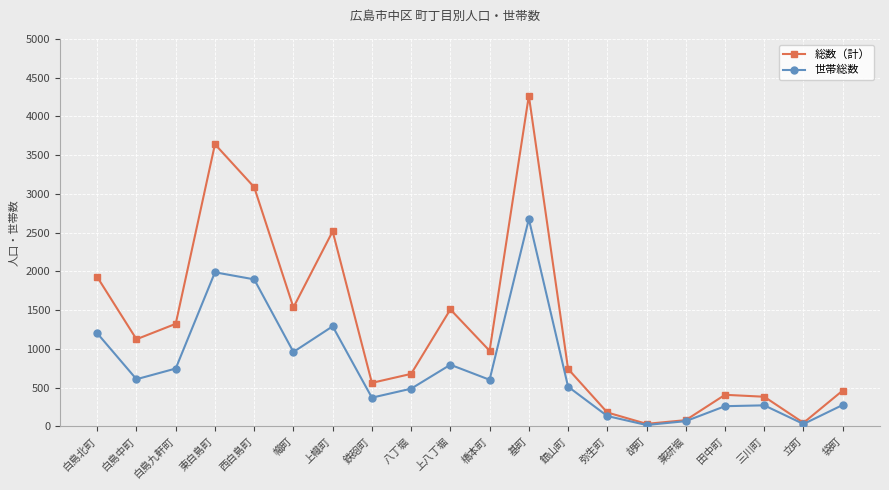

Where is 世帯総数 nearest to the value 1347?

上幟町